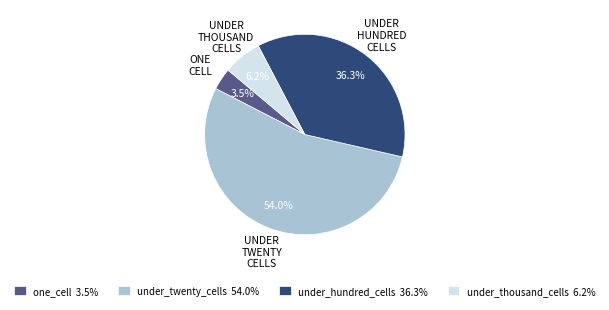

Which category accounts for the majority?

under_twenty_cells 54.0%